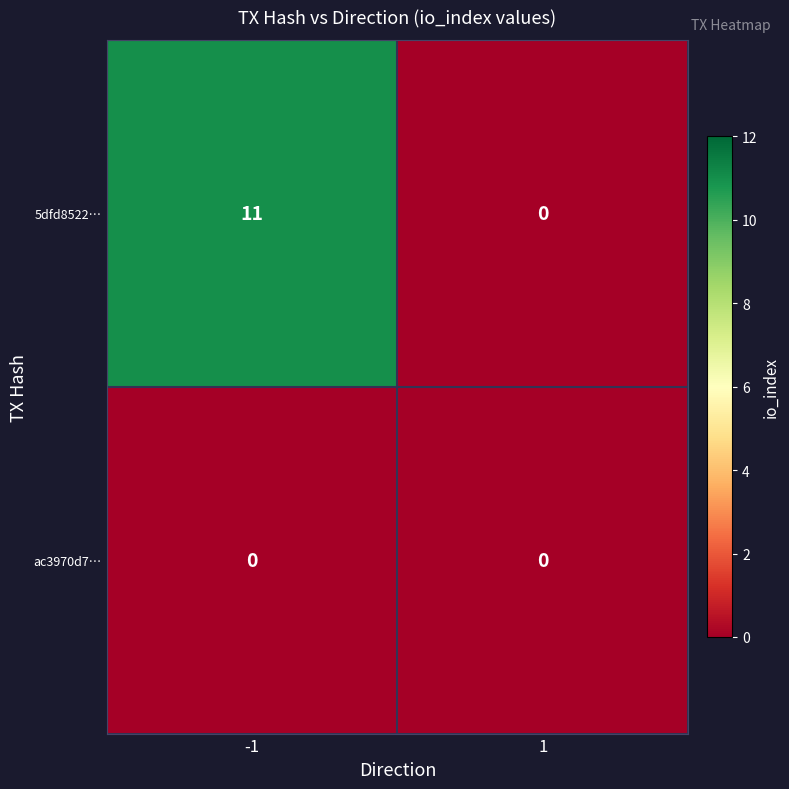

Which series has the largest total across all categories?

5dfd8522…